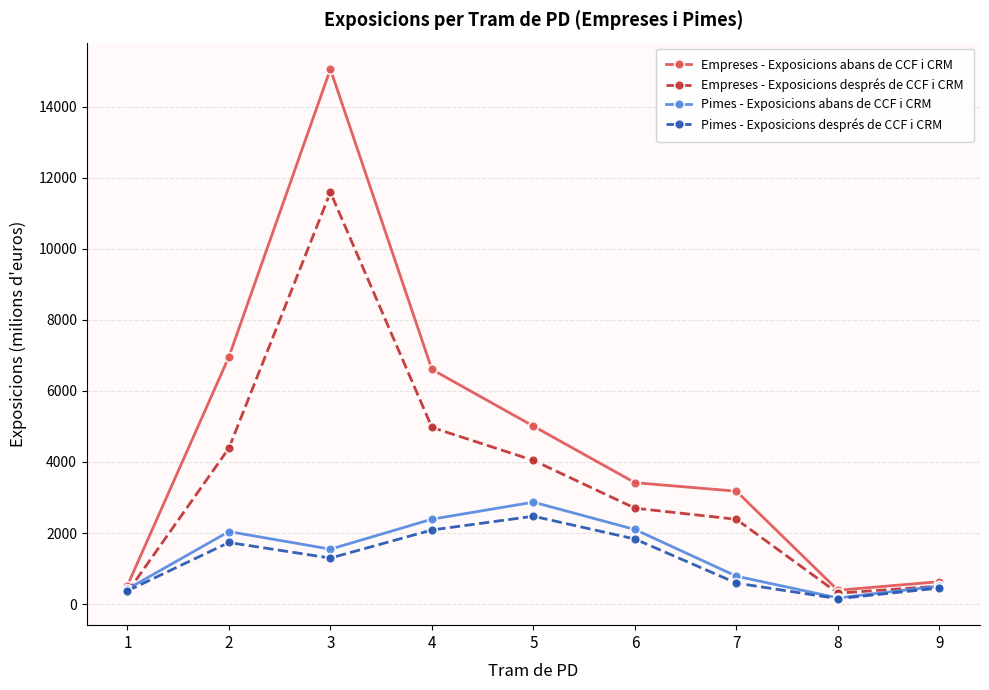

Which series changed the most between 4 and 9?

Empreses - Exposicions abans de CCF i CRM